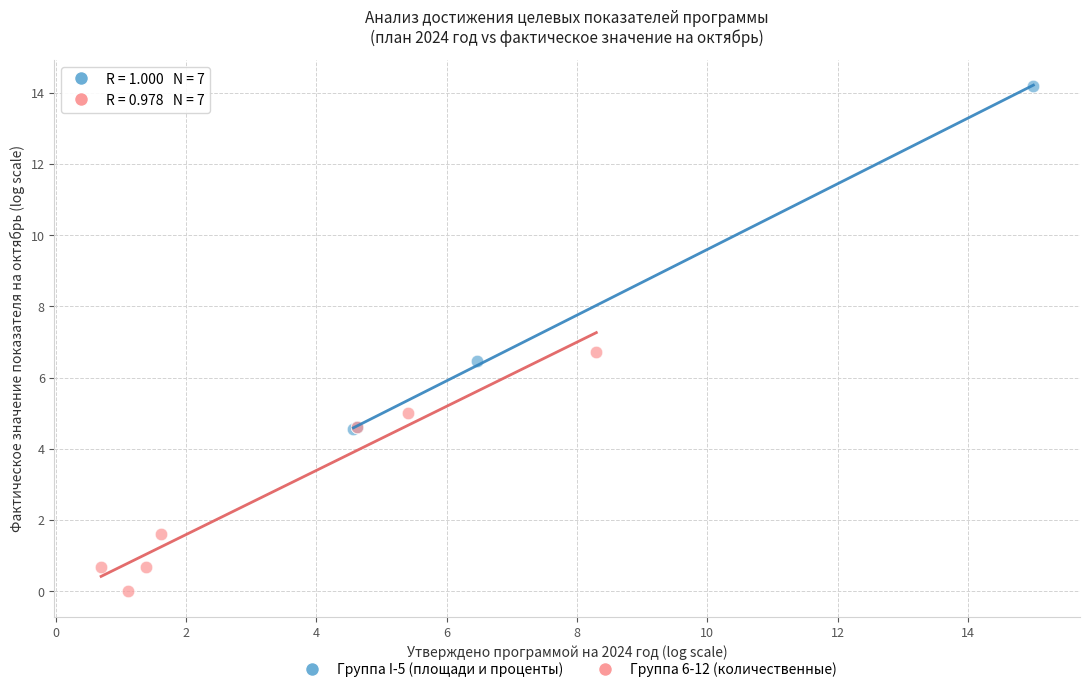

Which series reaches the minimum Y coordinate?

Группа 6-12 (количественные)